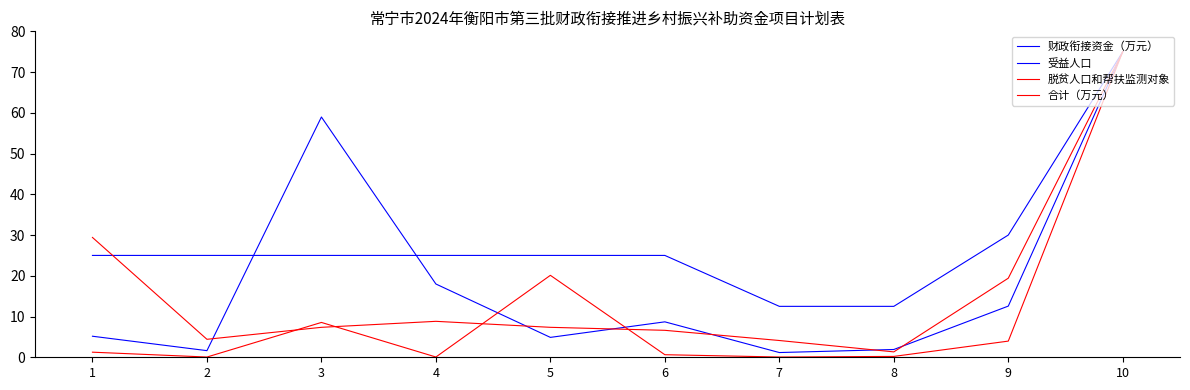

The value of 脱贫人口和帮扶监测对象 at 8 is 0.2. True or false?

True